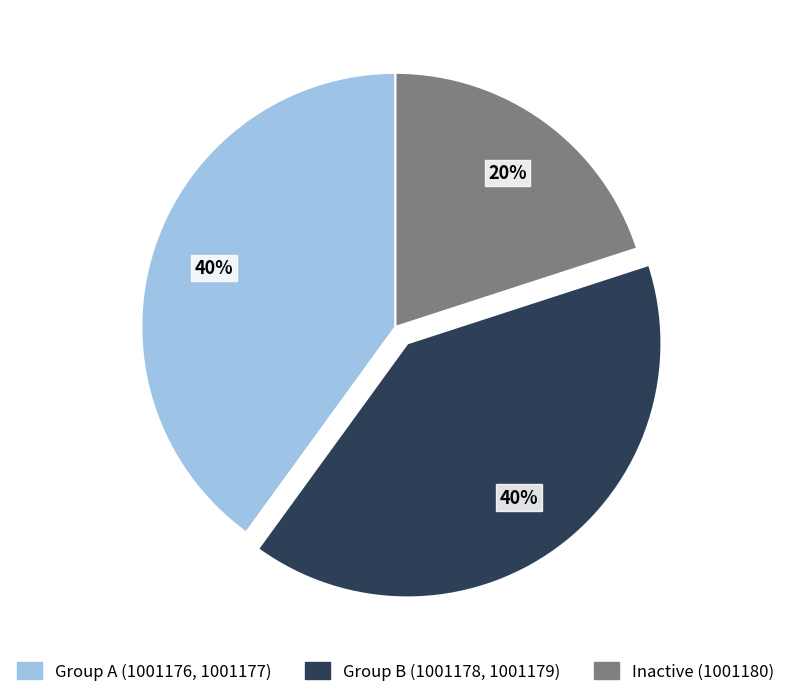

Combined, do Group B (1001178, 1001179) and Group A (1001176, 1001177) account for over 50%?

Yes